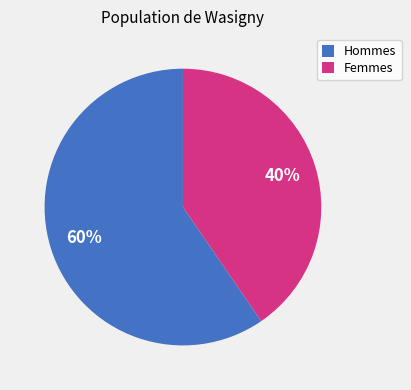

The Femmes slice represents 52% of the pie. True or false?

False